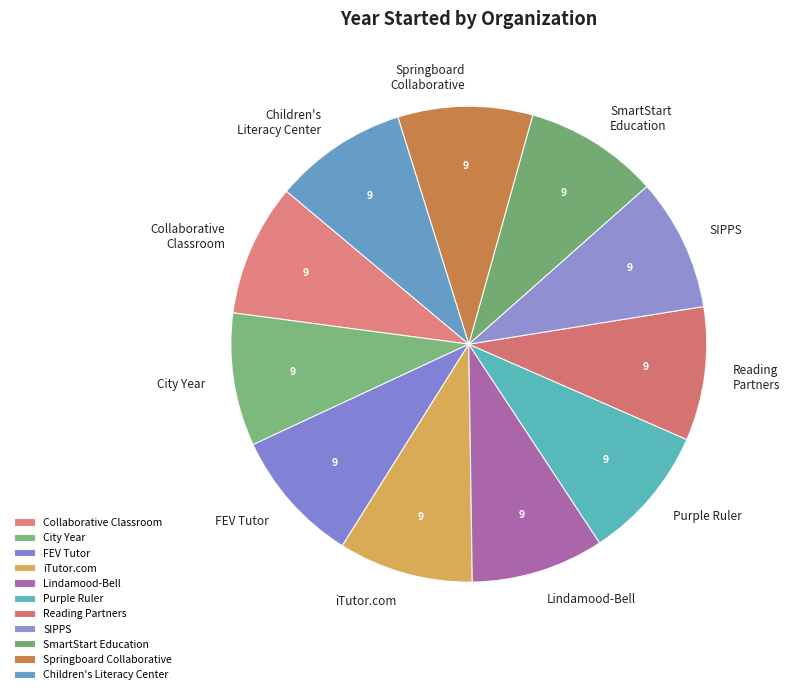

Is it true that iTutor.com is 17% of the pie?

False